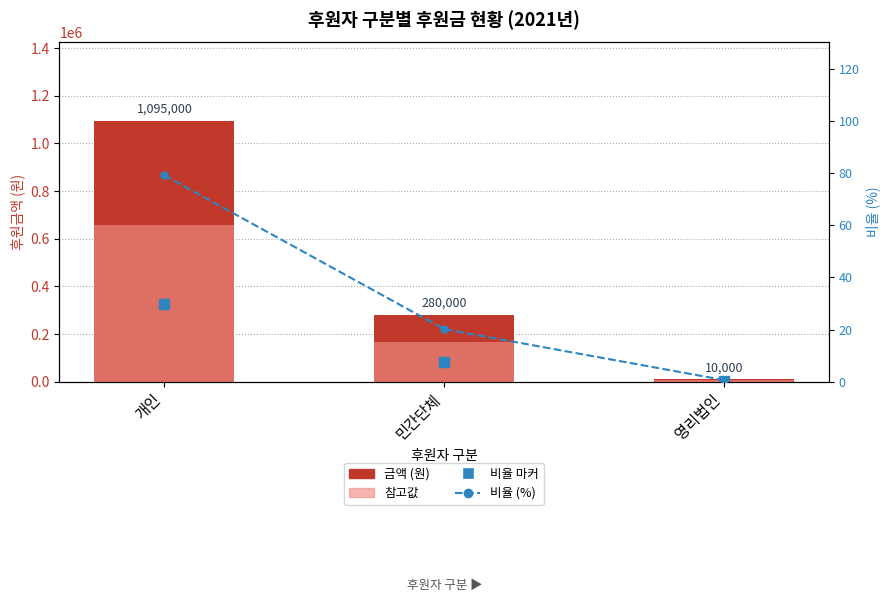

What is the minimum value shown in the chart?

0.7